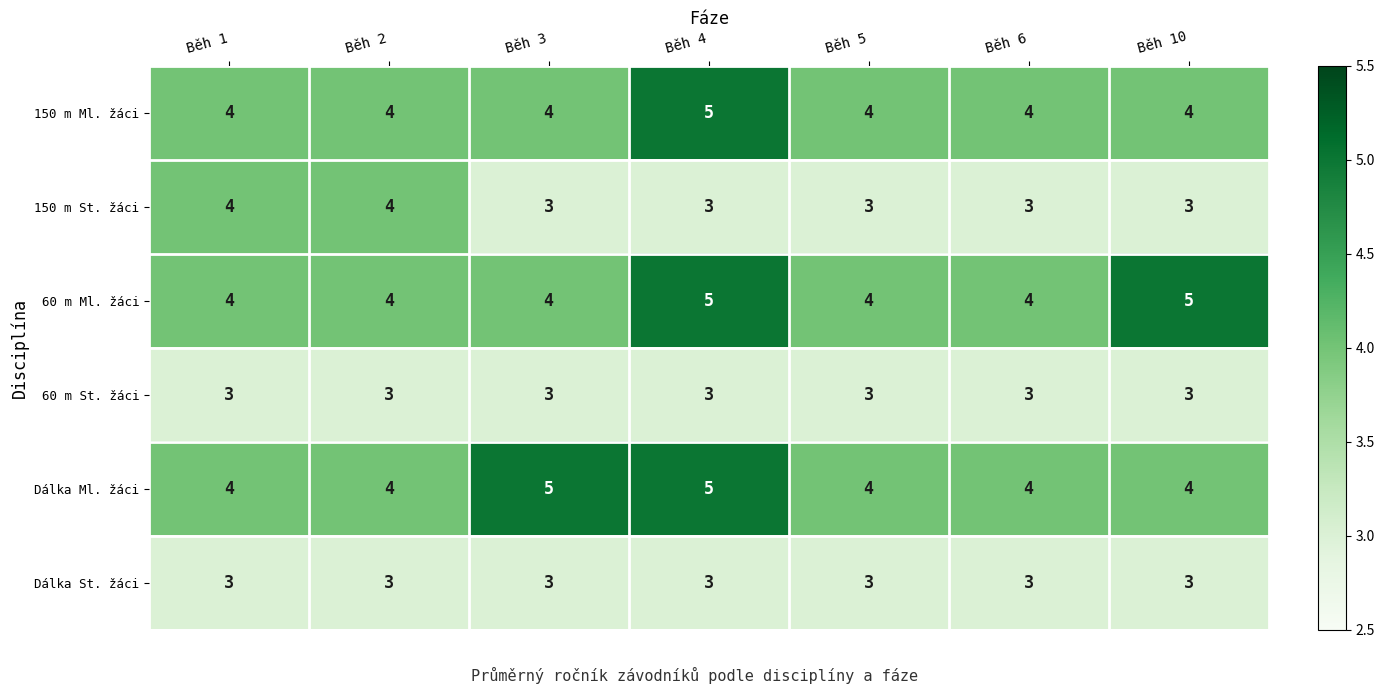

Is the value of 60 m Ml. žáci at Běh 5 greater than the value of Dálka St. žáci at Běh 5?

Yes